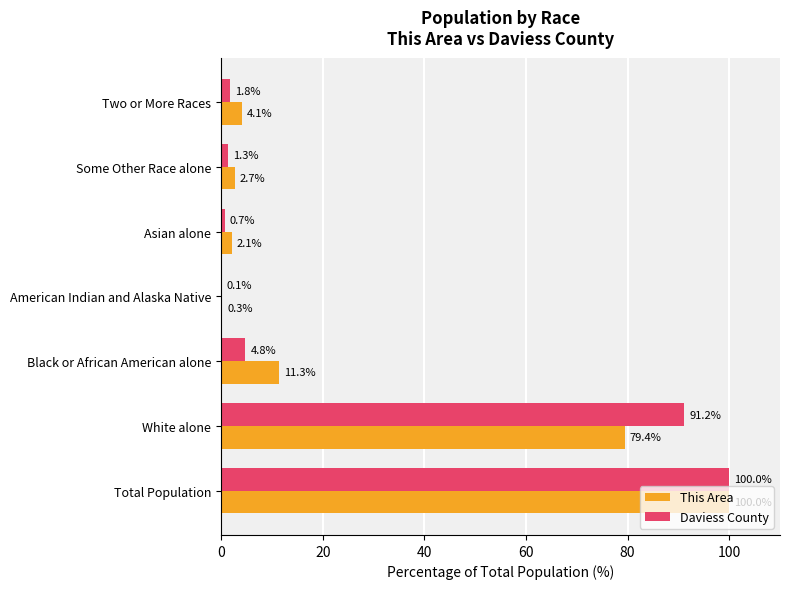

What is the approximate value of This Area at Total Population?

100.0